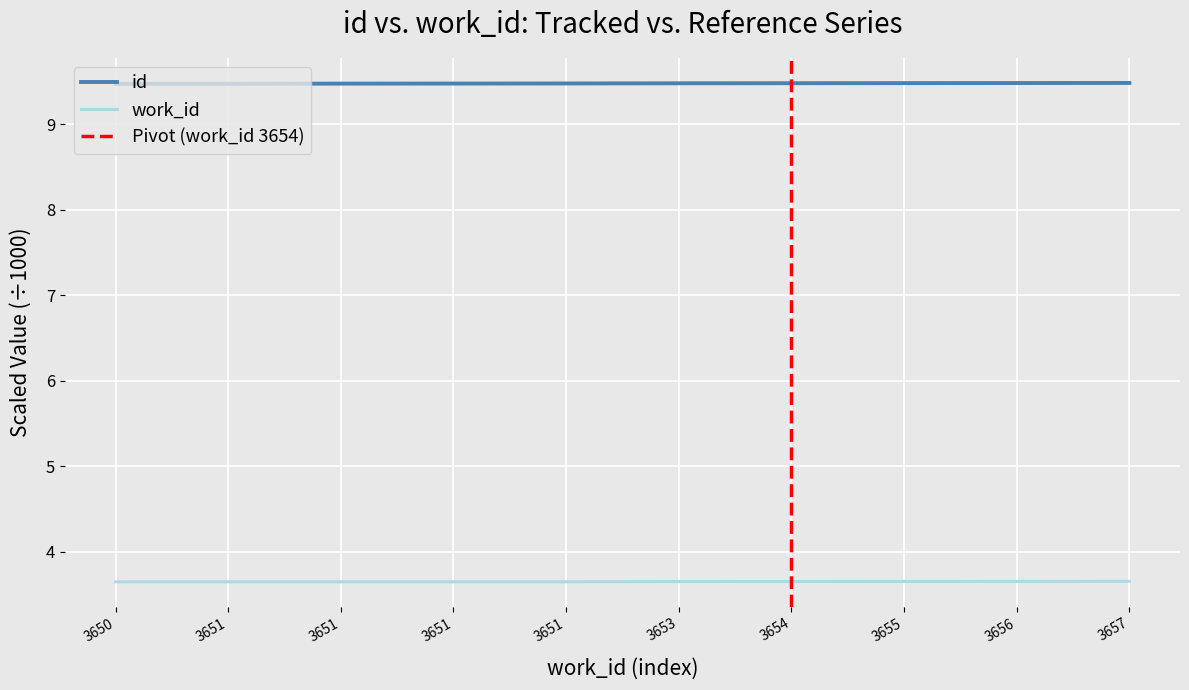

What is the sum of the work_id values at 3651 and 3650?

7.3